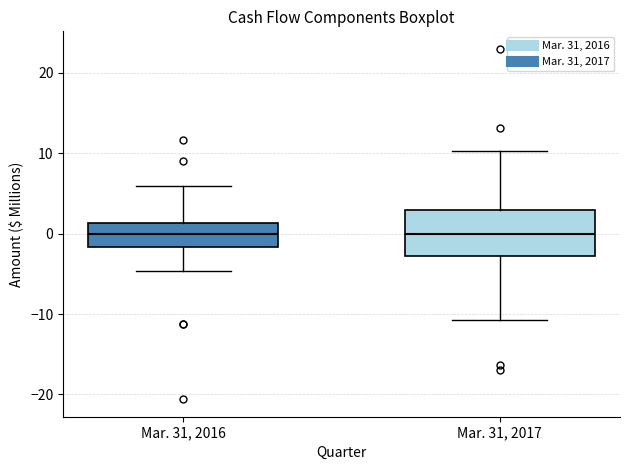

Which box is the tallest, from its lower edge to its upper edge?

Mar. 31, 2017